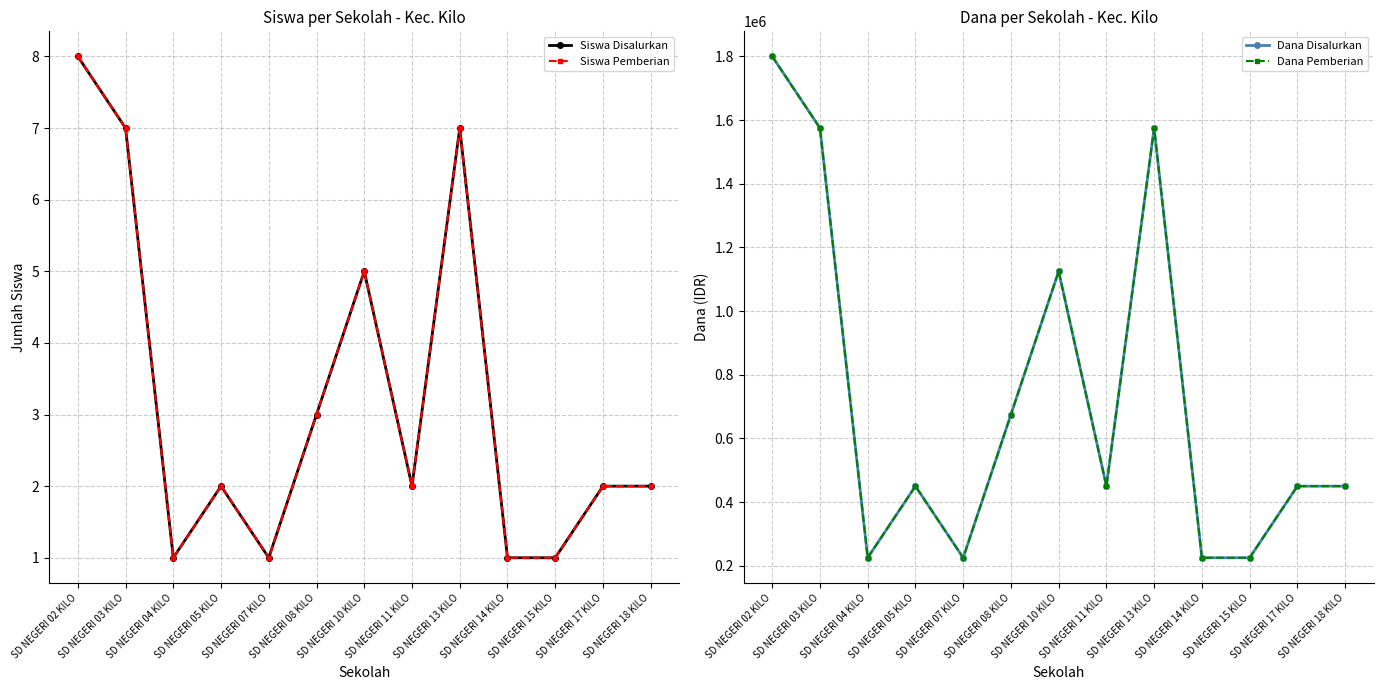

How many series are shown in this chart?

4